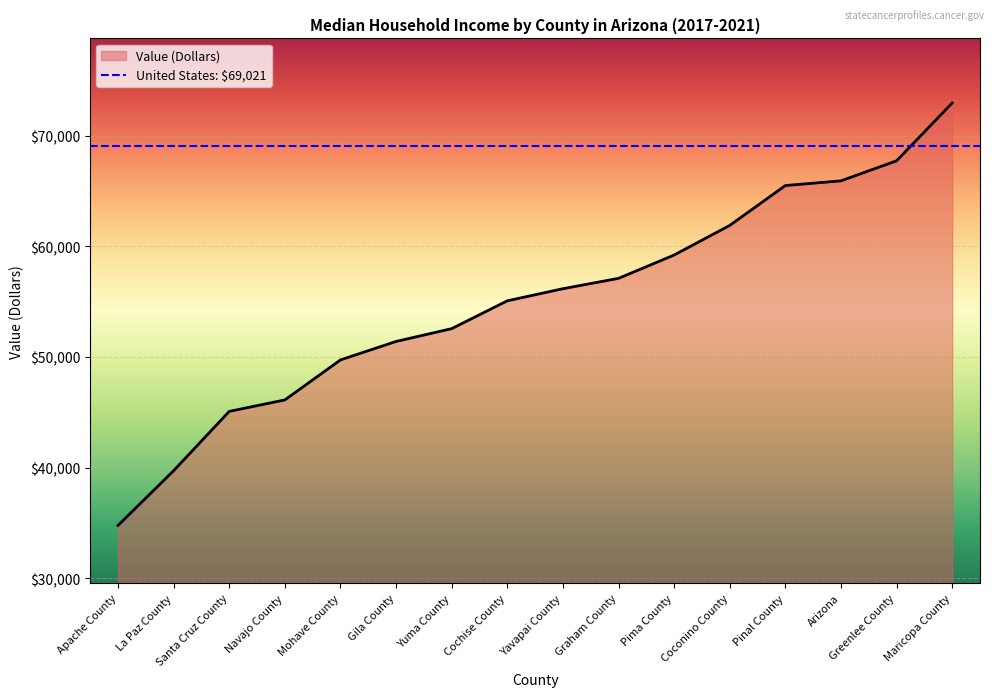

How many distinct data groups are displayed?

1